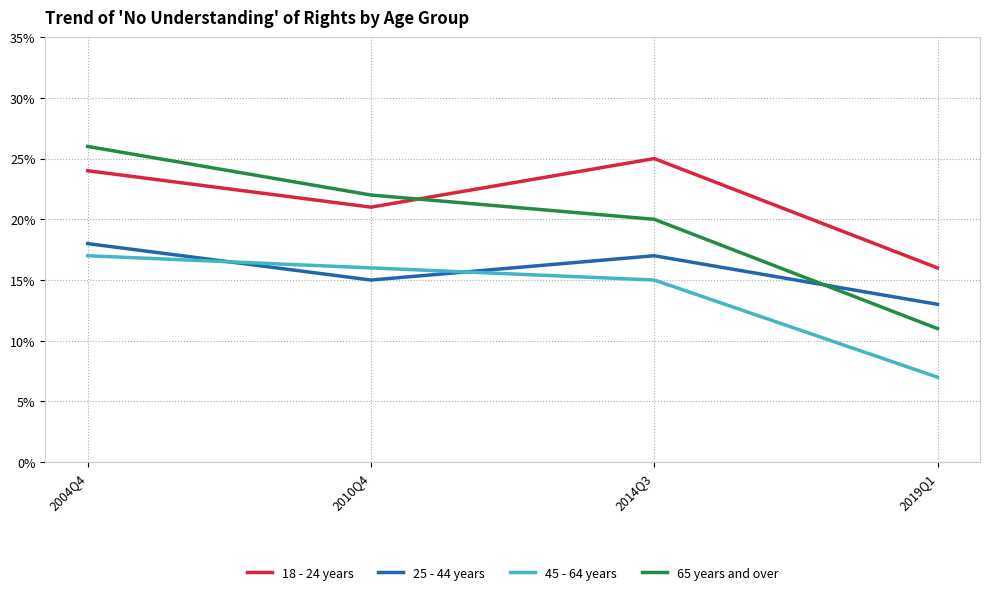

What are all the series names shown in the legend?

18 - 24 years, 25 - 44 years, 45 - 64 years, 65 years and over